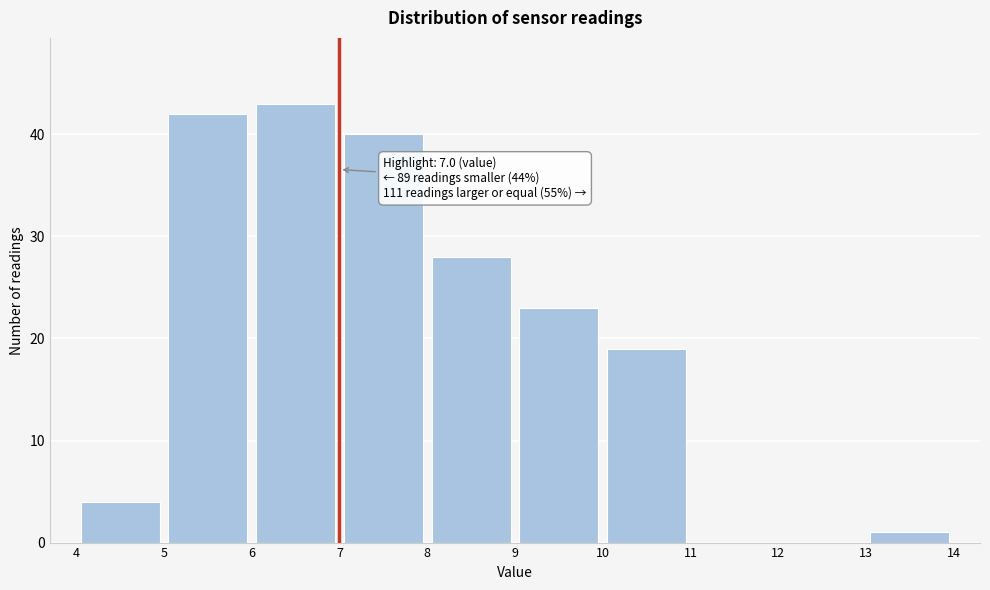

Over which range of the x-axis is the bar tallest?

6 to 7